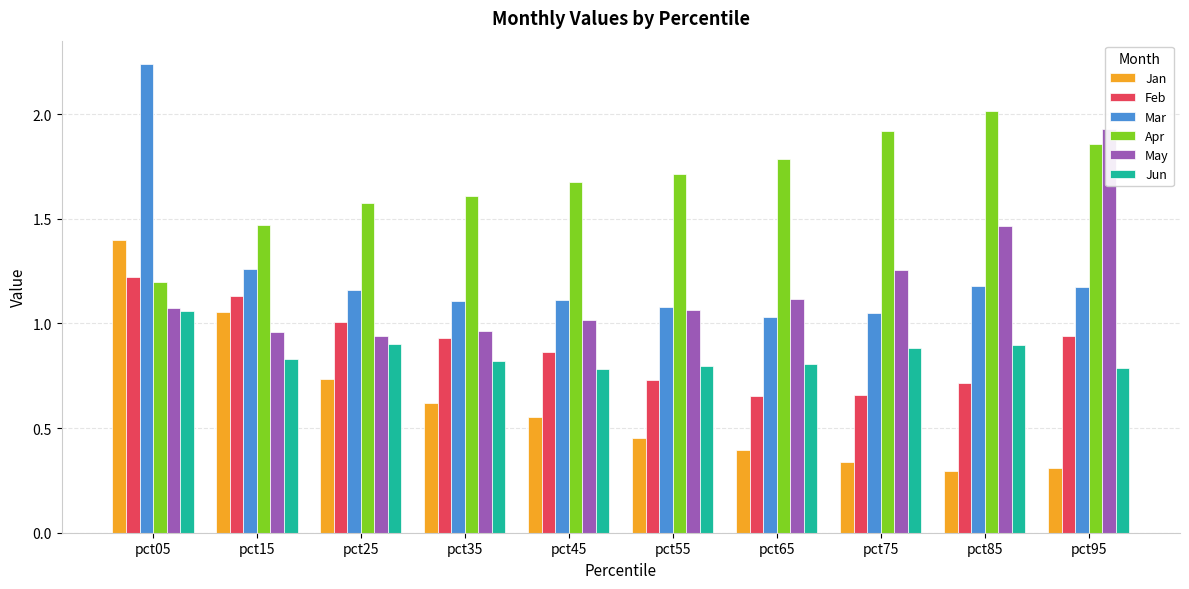

Does the chart contain any negative values?

No